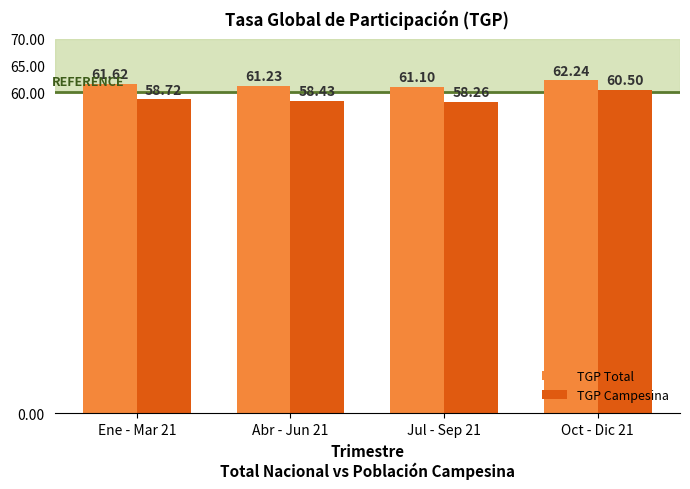

Rank the series at Ene - Mar 21 from lowest to highest value.

TGP Campesina, TGP Total